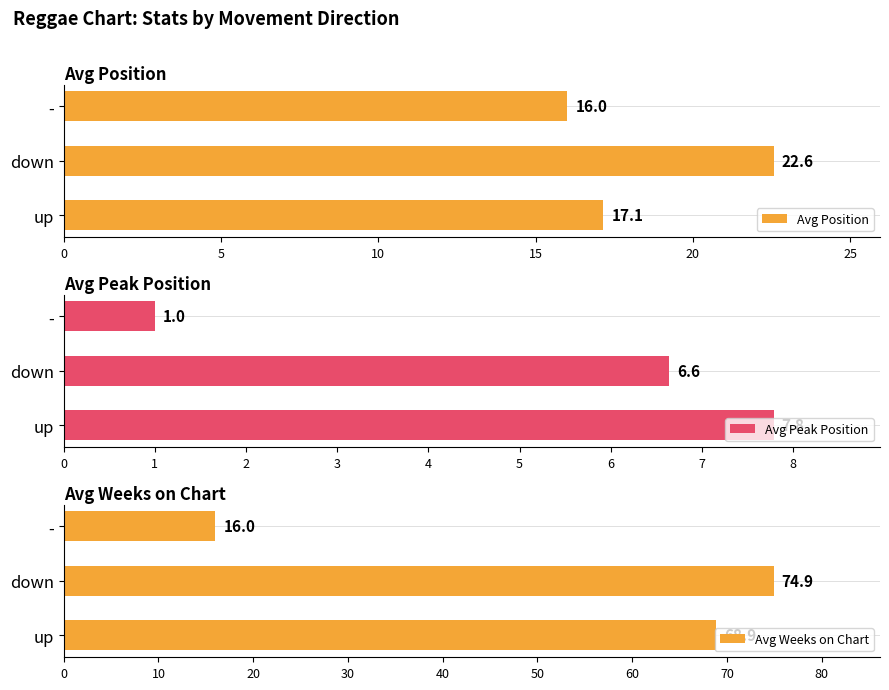

Which series has the largest range (max minus min)?

Avg Weeks on Chart